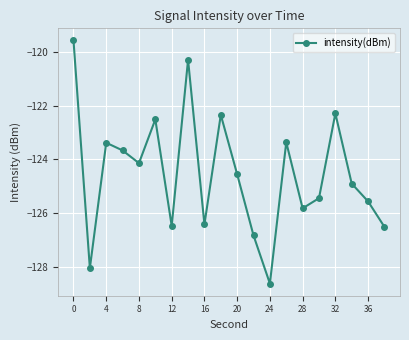

What is the maximum value shown in the chart?

-119.6